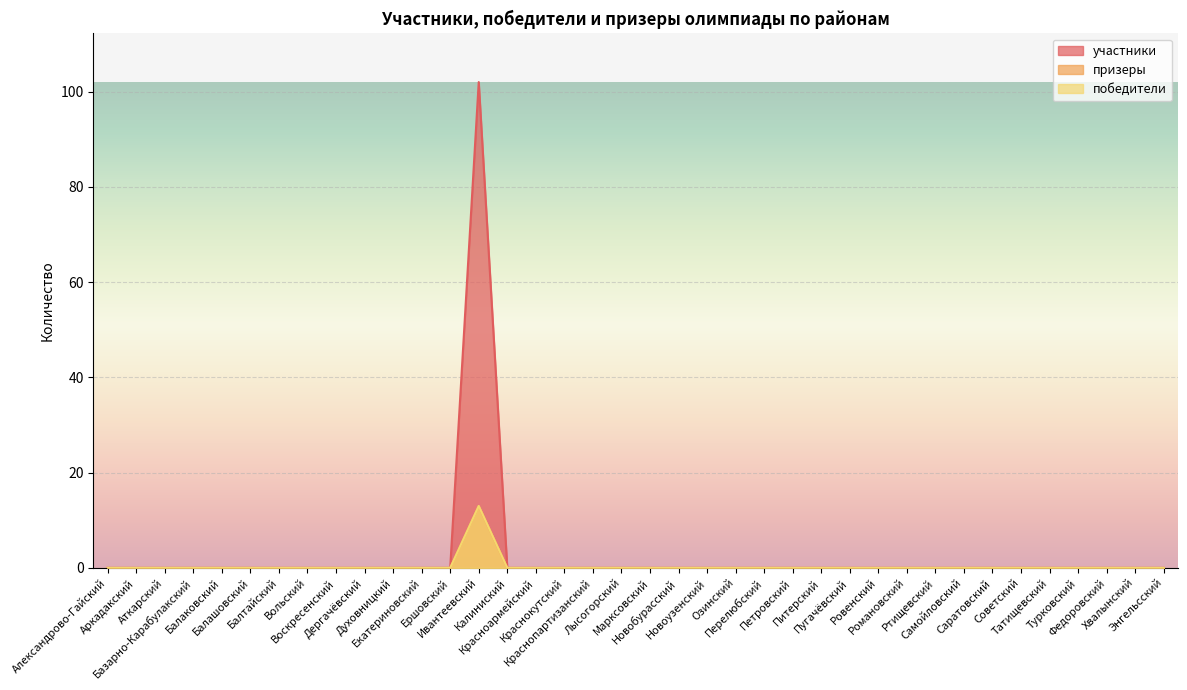

True or false: участники has a value of 8 at Новобурасский.

False